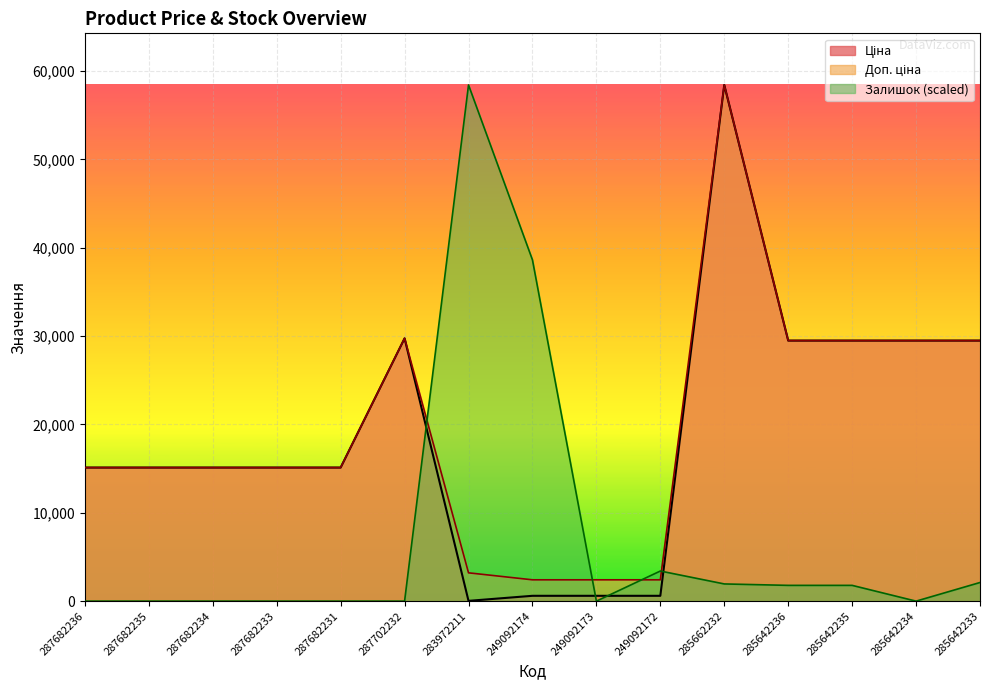

What are all the series names shown in the legend?

Ціна, Доп. ціна, Залишок